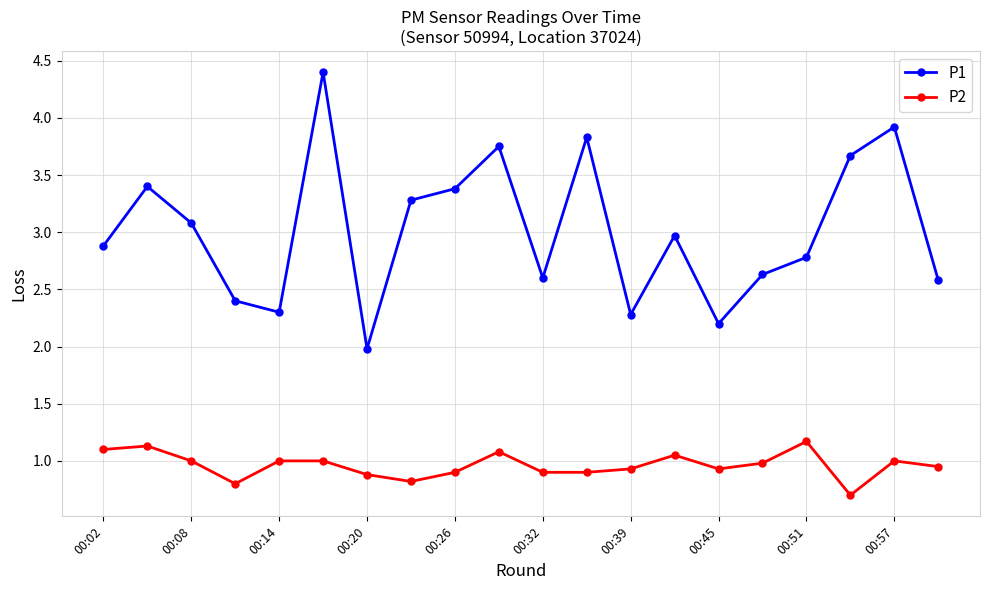

What is the average value of the P2 series?

1.0